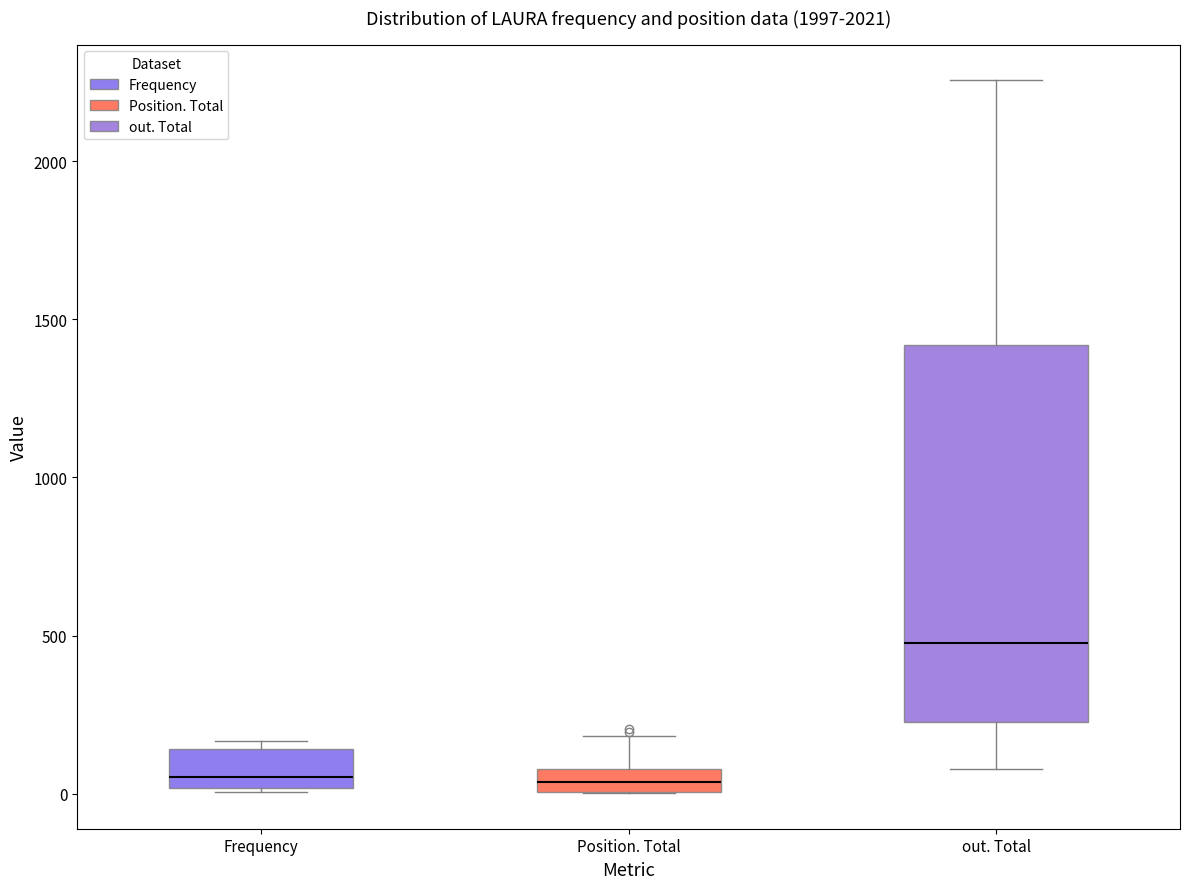

Where is the upper edge of the box for Position. Total on the y-axis? The values are not printed on the chart, so give them approximately, as read against the axis.

100